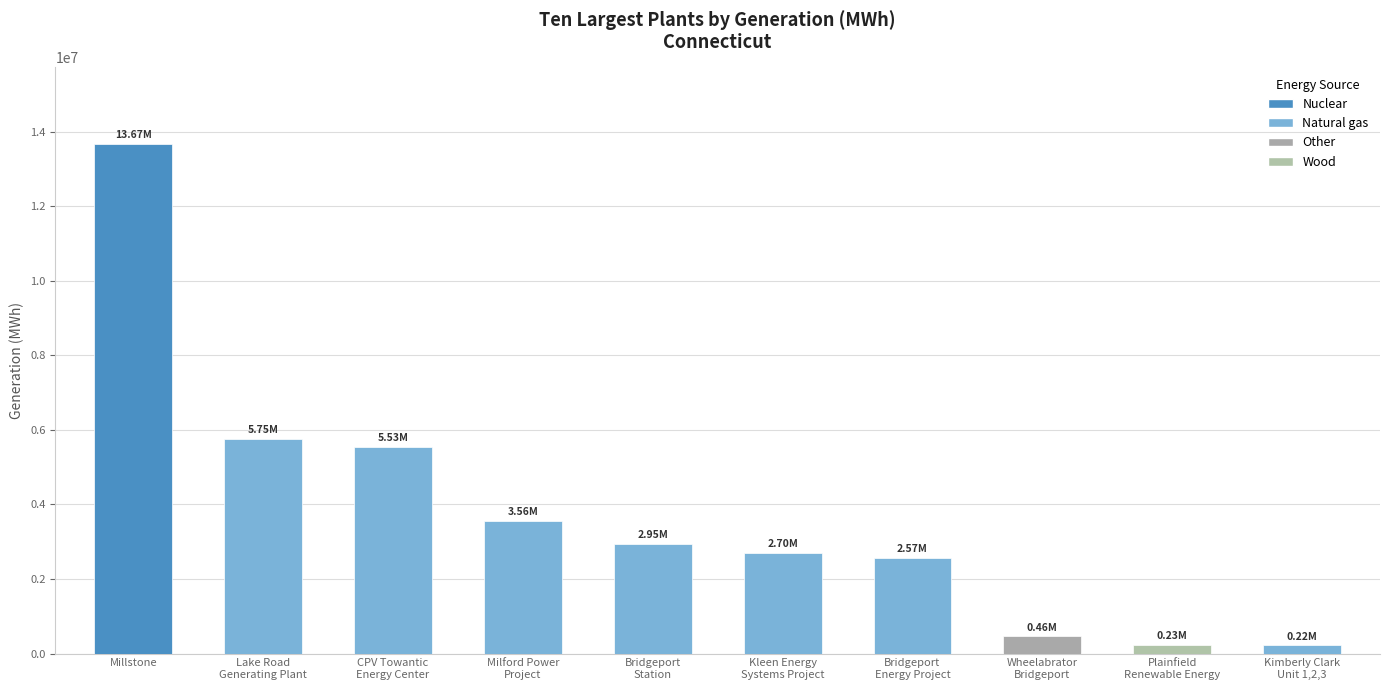

At which category does the chart reach its minimum across all series?

Kimberly Clark
Unit 1,2,3